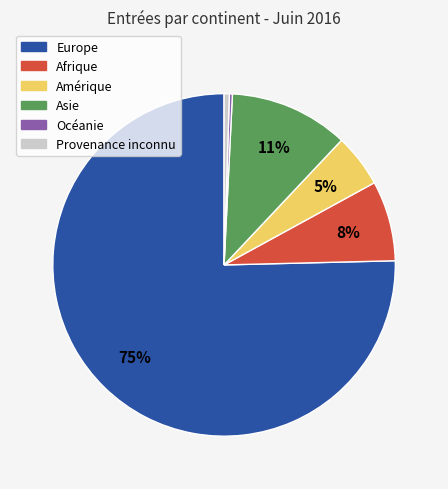

To the nearest percent, what is the average slice percentage?

17%